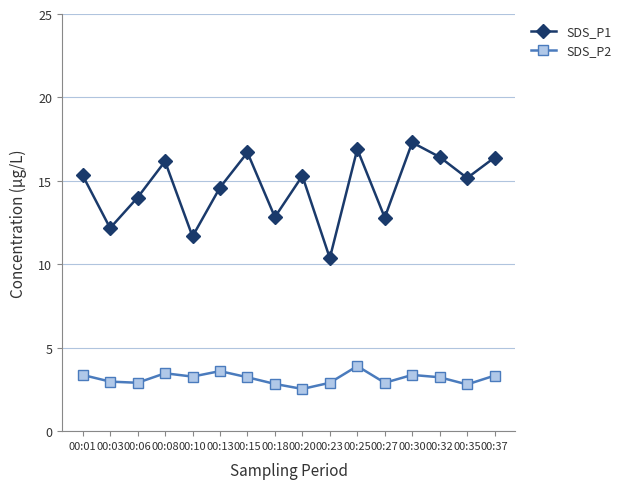

True or false: SDS_P1 has a value of 15.2 at 00:35.

True